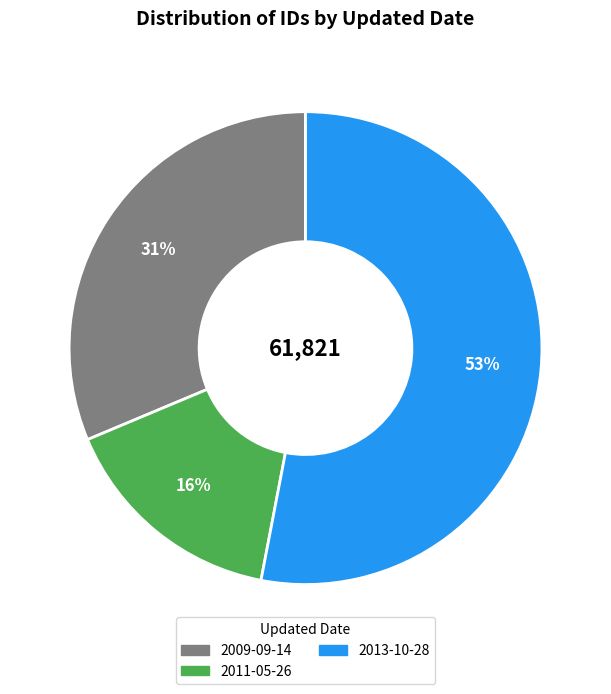

Is there a majority slice in this chart?

Yes